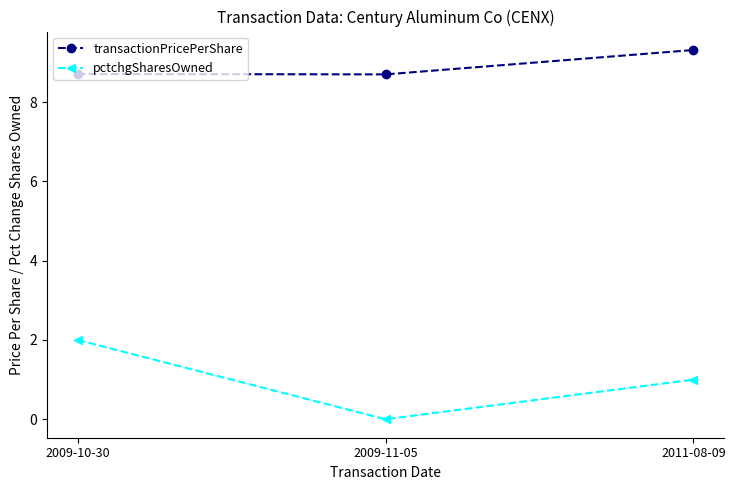

Which category has the highest value across all series?

2011-08-09